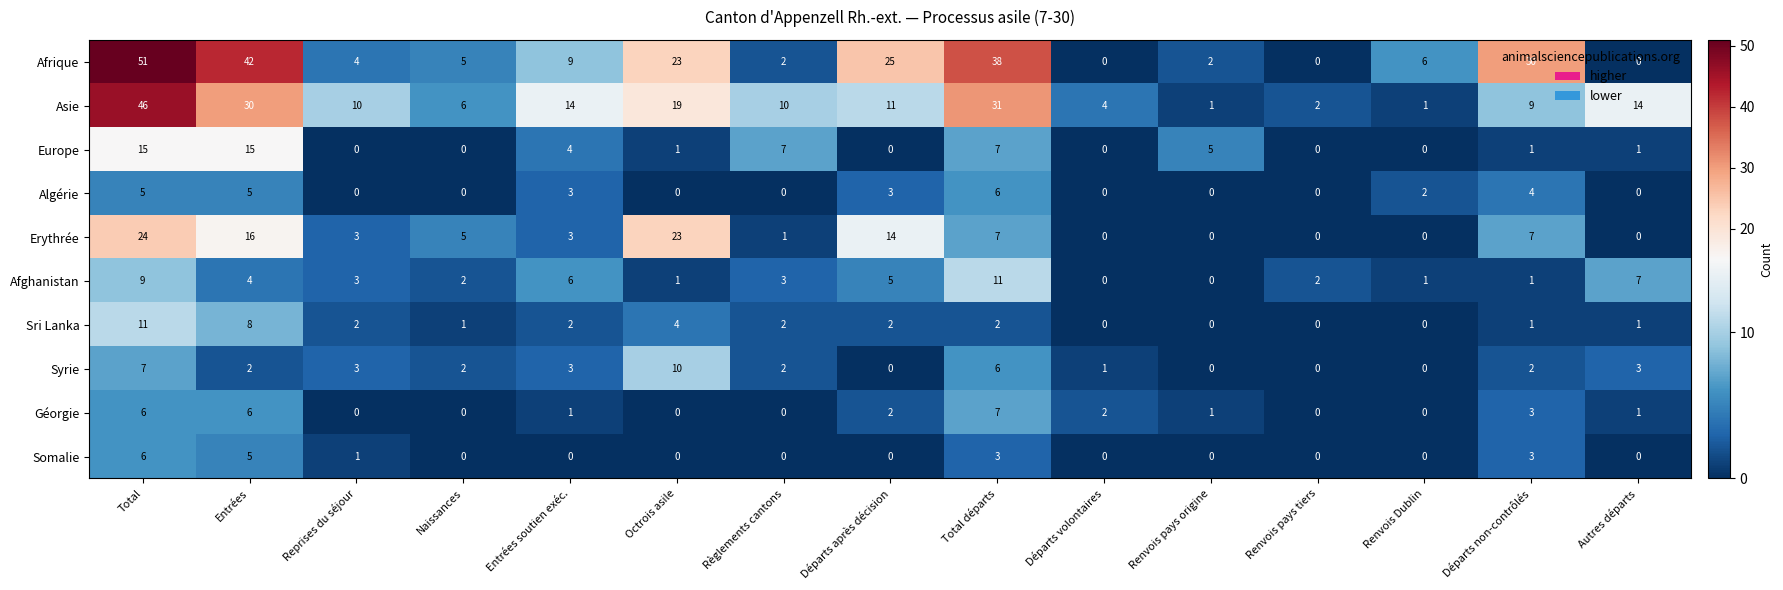

The Asie series shows 1 at Renvois Dublin. True or false?

True